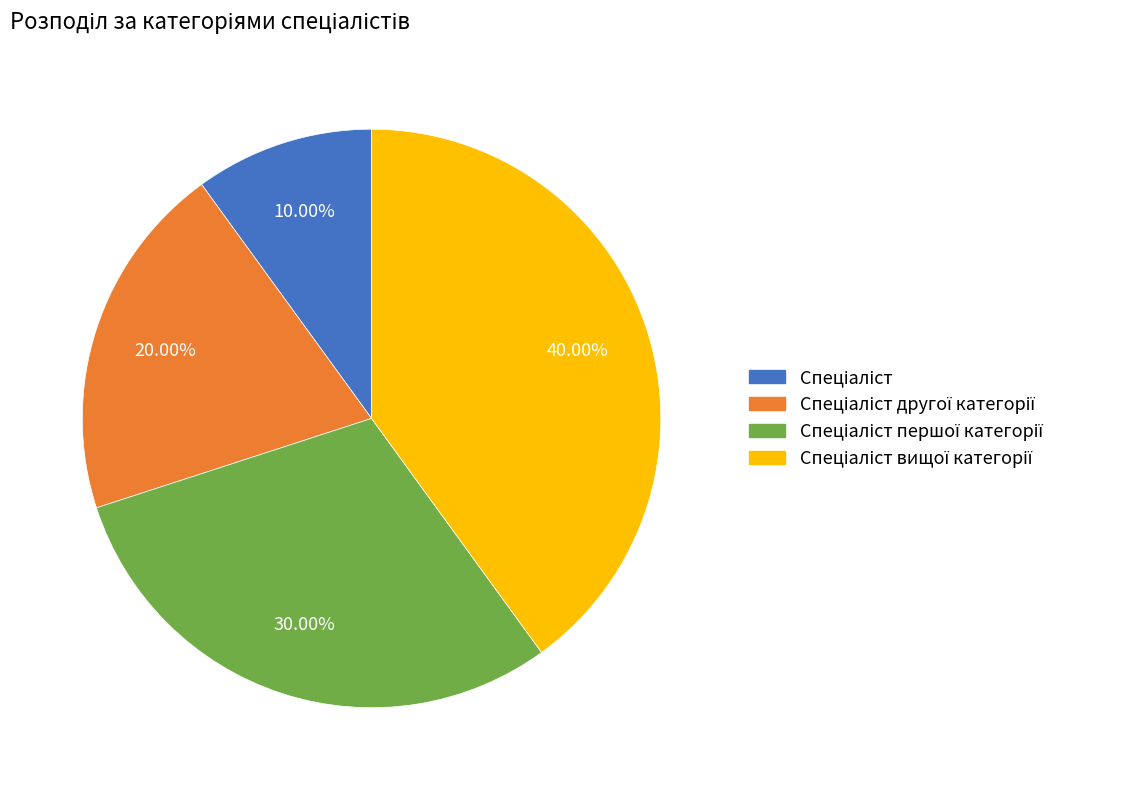

Does any single category account for the majority?

No